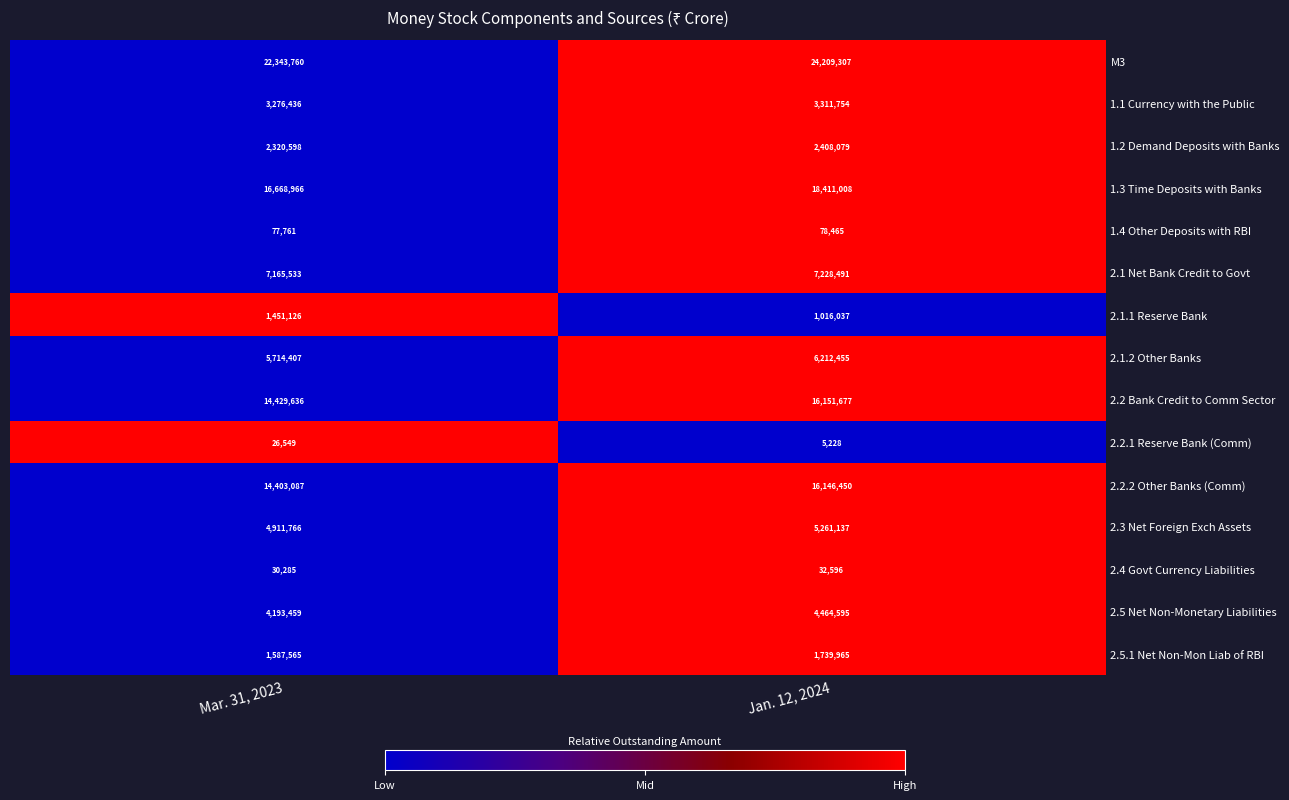

Reading right to left, extract all data points from this chart.

M3: 24209307	22343760
1.1 Currency with the Public: 3311754	3276436
1.2 Demand Deposits with Banks: 2408079	2320598
1.3 Time Deposits with Banks: 18411008	16668966
1.4 Other Deposits with RBI: 78465	77761
2.1 Net Bank Credit to Govt: 7228491	7165533
2.1.1 Reserve Bank: 1016037	1451126
2.1.2 Other Banks: 6212455	5714407
2.2 Bank Credit to Comm Sector: 16151677	14429636
2.2.1 Reserve Bank (Comm): 5228	26549
2.2.2 Other Banks (Comm): 16146450	14403087
2.3 Net Foreign Exch Assets: 5261137	4911766
2.4 Govt Currency Liabilities: 32596	30285
2.5 Net Non-Monetary Liabilities: 4464595	4193459
2.5.1 Net Non-Mon Liab of RBI: 1739965	1587565